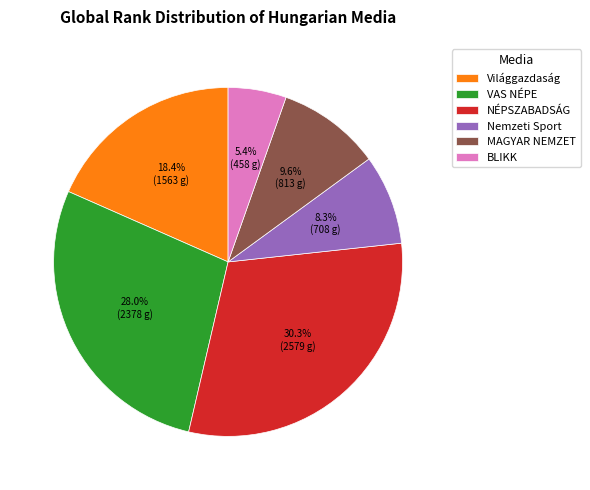

How much of the chart is everything except Nemzeti Sport?

91.7%